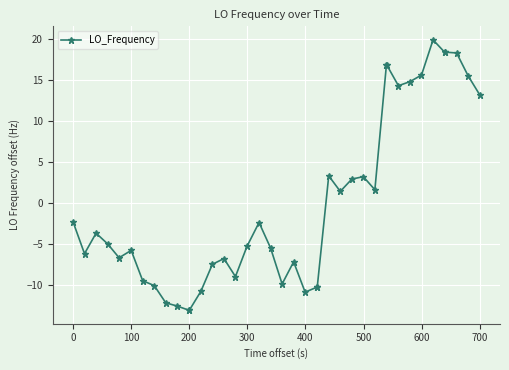

What is the maximum value shown in the chart?

19.9